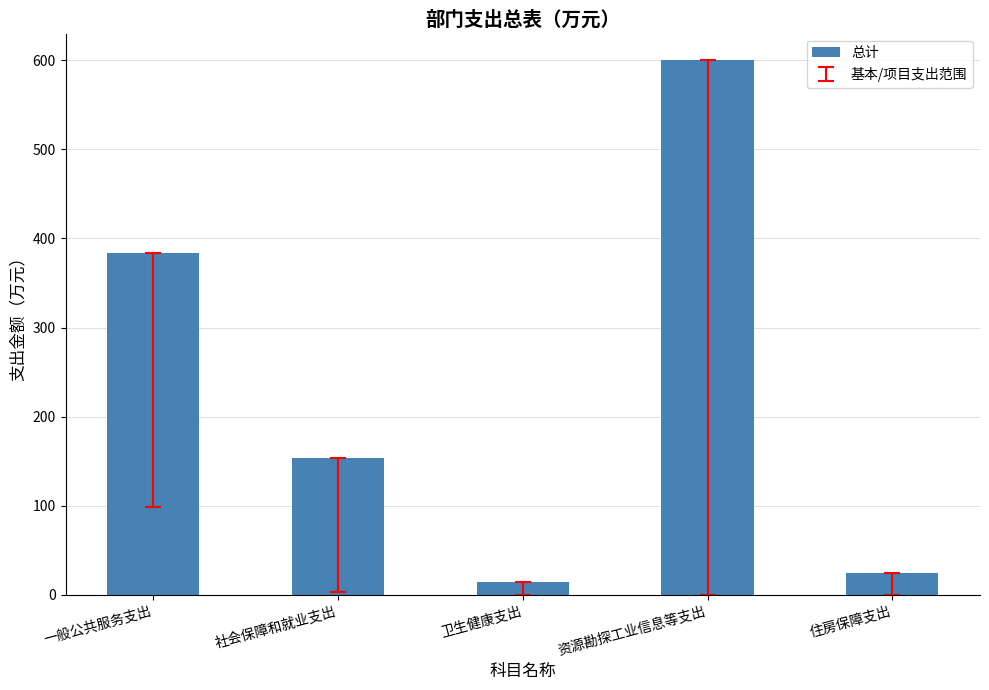

What is the difference between the second highest and minimum values?

369.7